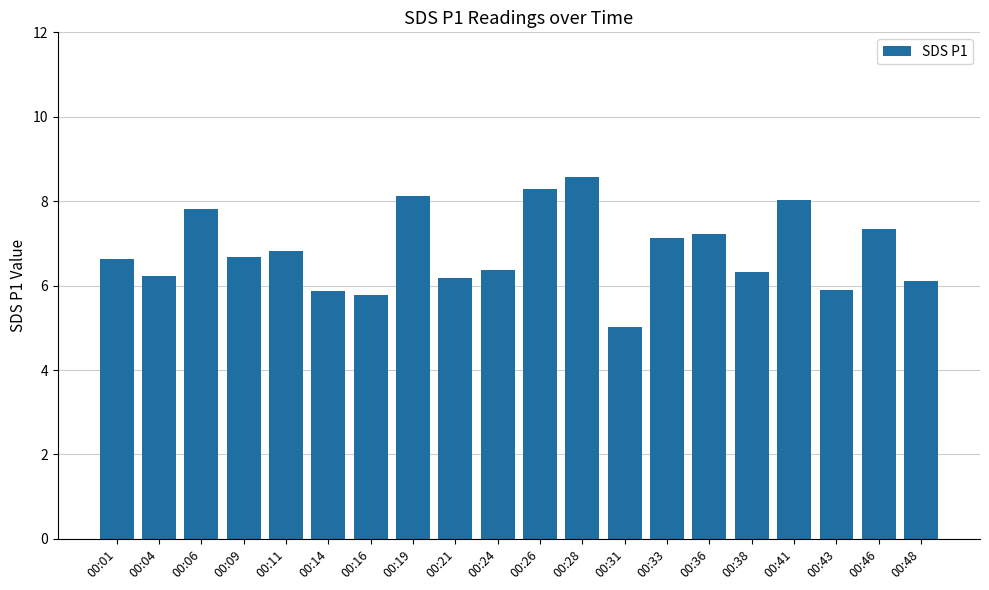

What is the ratio of the value at 00:41 to the value at 00:09?

1.2